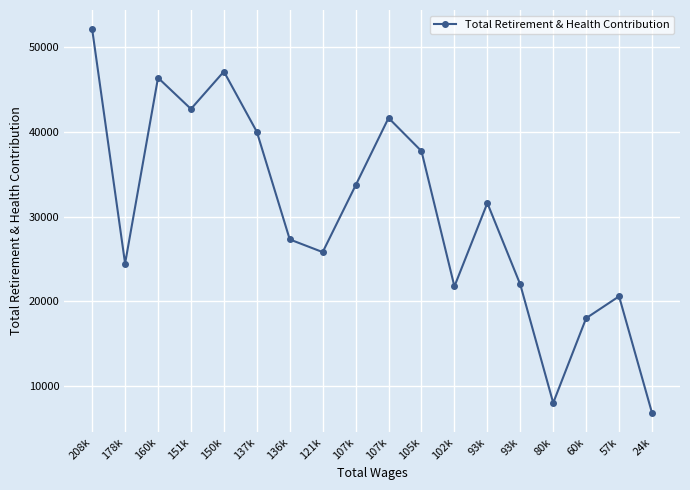

True or false: the data has more than 0 interior local peaks.

True